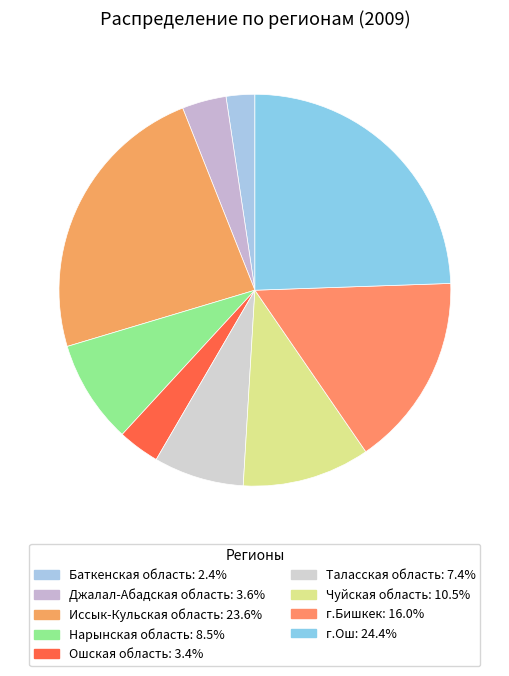

Which slice is the smallest?

Баткенская область